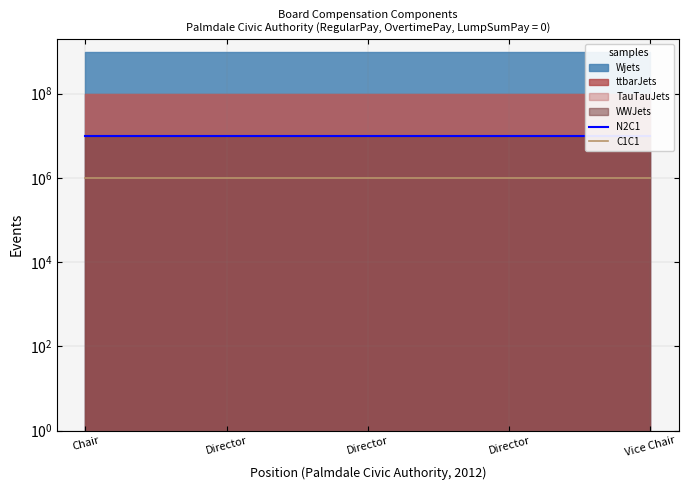

True or false: C1C1 and N2C1 intersect in this chart.

False